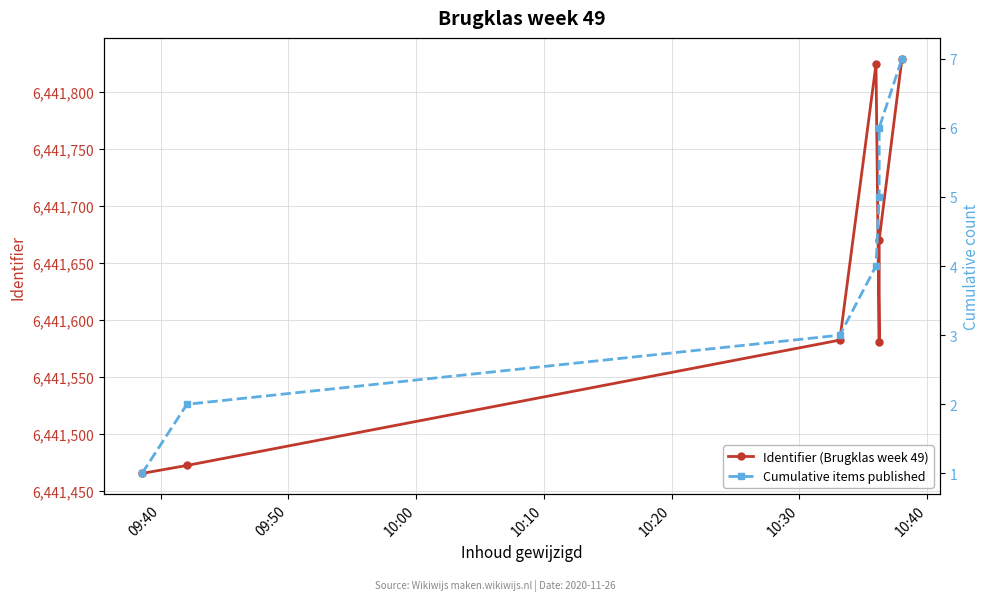

What is the minimum value for Cumulative items published?

1